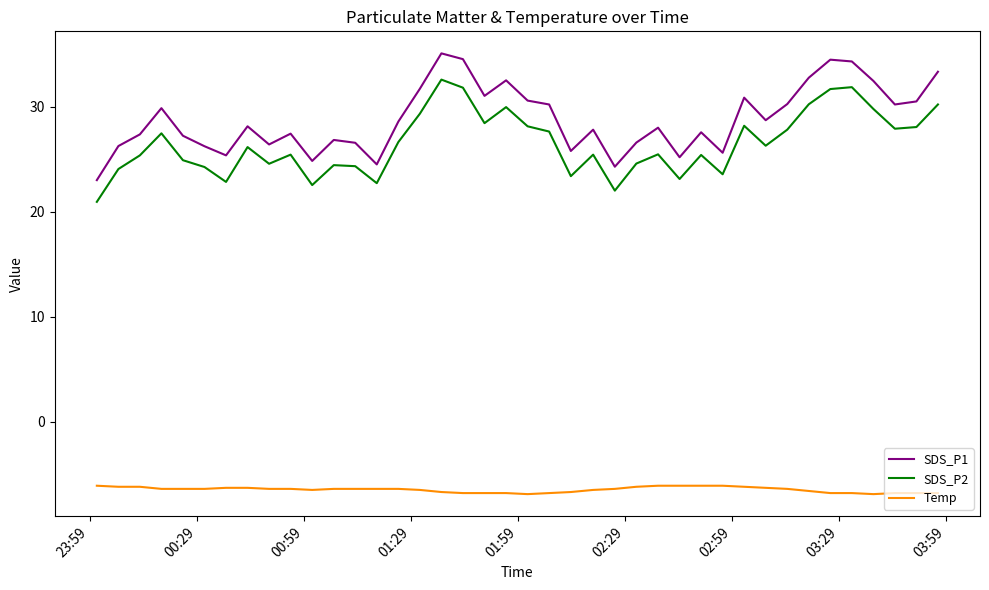

Which series has the largest range (max minus min)?

SDS_P1